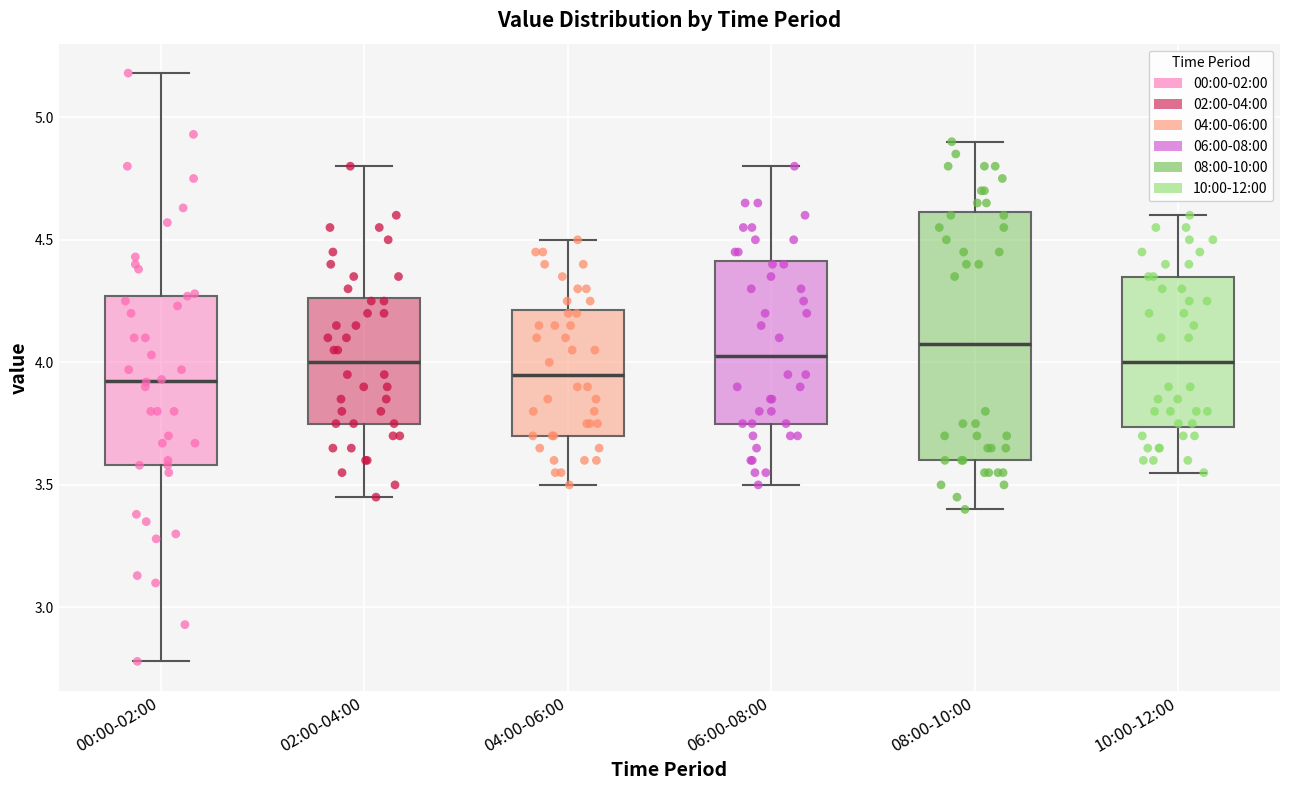

Which box is the tallest, from its lower edge to its upper edge?

08:00-10:00